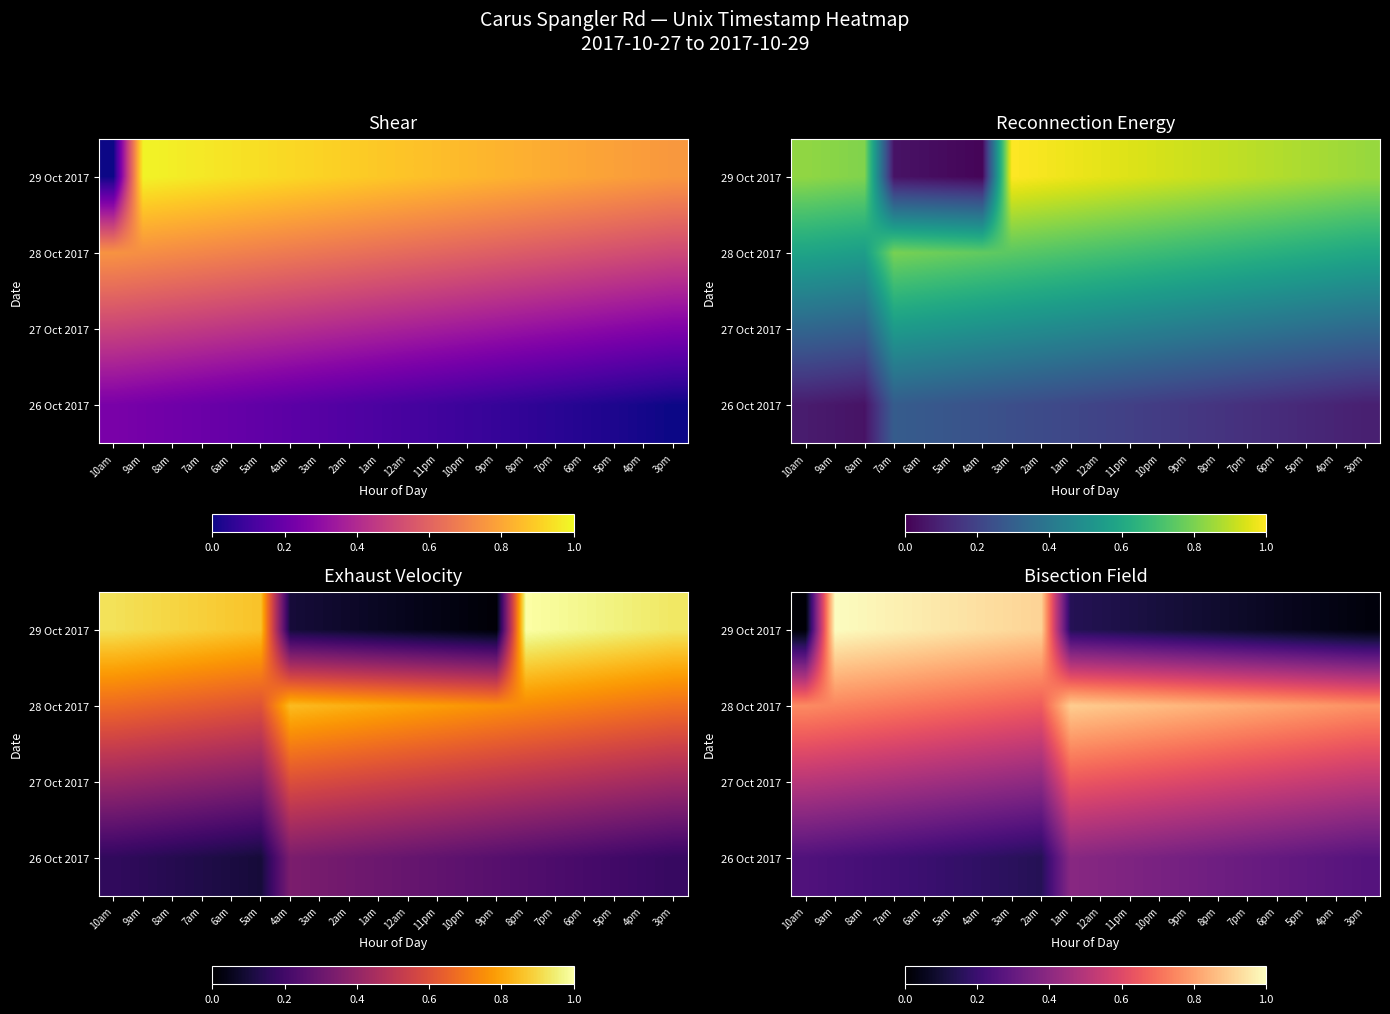

At which category does the chart reach its peak across all series?

9am